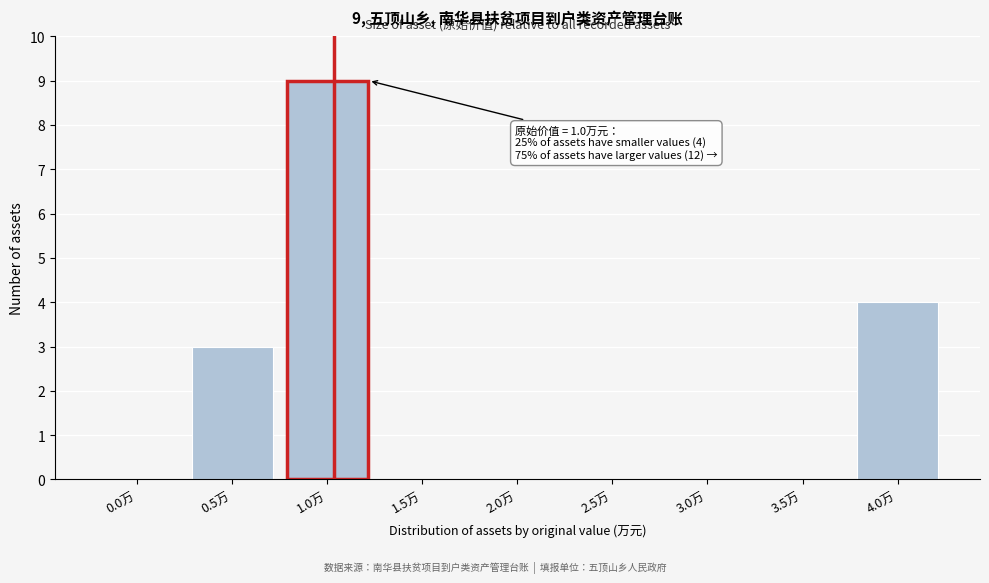

Reading right to left, transcribe all the data shown in this chart.

4.0万=4	3.5万=0	3.0万=0	2.5万=0	2.0万=0	1.5万=0	1.0万=9	0.5万=3	0.0万=0